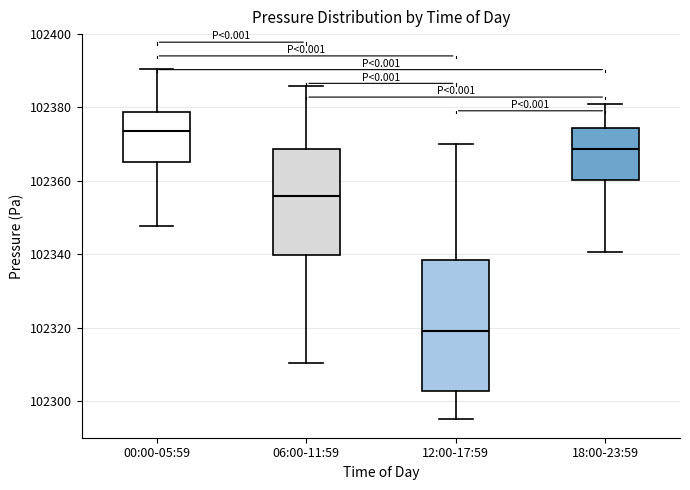

Which box has the lowest median line?

12:00-17:59